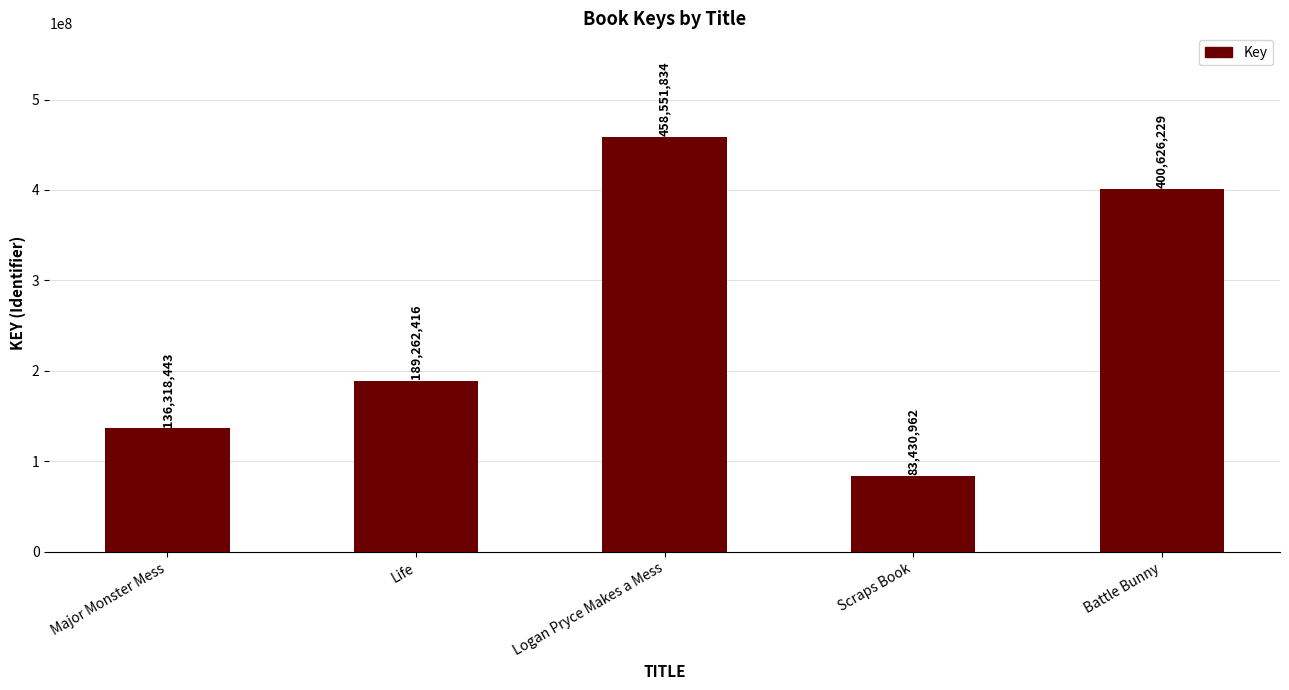

Reading left to right, list all the values displayed in this chart.

136318443	189262416	458551834	83430962	400626229